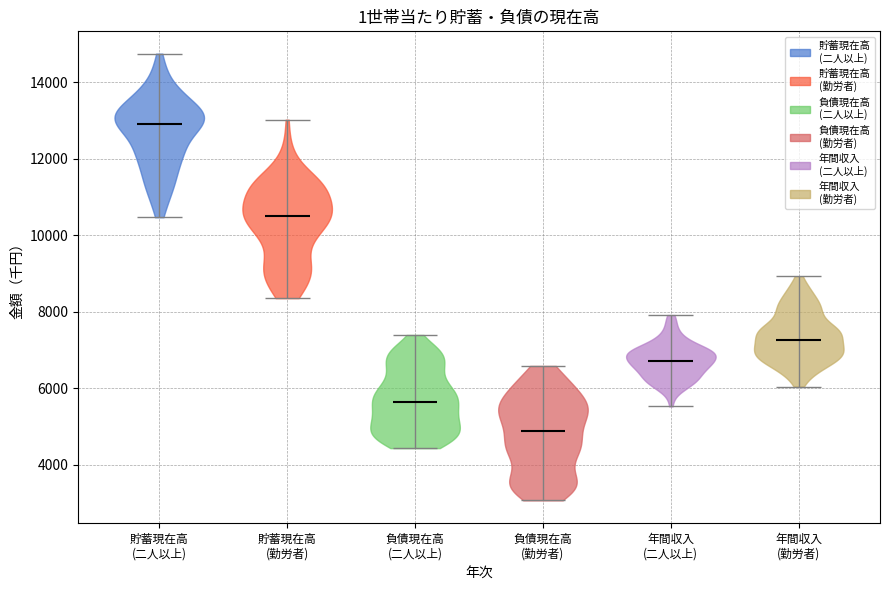

Reading left to right, read every violin against the y-axis: where its median line is, and the lowest and highest points it reaches. The values are not printed on the chart, so give them approximately, as read against the axis.

貯蓄現在高 (二人以上): median line 12800, lowest point 10400, highest point 14800
貯蓄現在高 (勤労者): median line 10400, lowest point 8400, highest point 13000
負債現在高 (二人以上): median line 5600, lowest point 4400, highest point 7400
負債現在高 (勤労者): median line 4800, lowest point 3000, highest point 6600
年間収入 (二人以上): median line 6800, lowest point 5600, highest point 8000
年間収入 (勤労者): median line 7200, lowest point 6000, highest point 9000